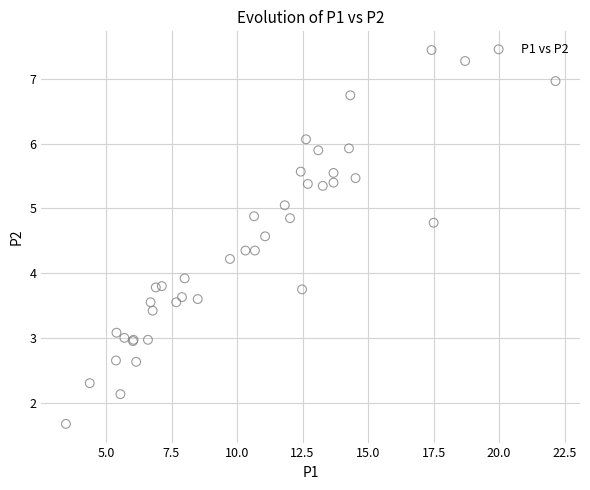

What Y value in the scatter plot is closest to 4?

3.9